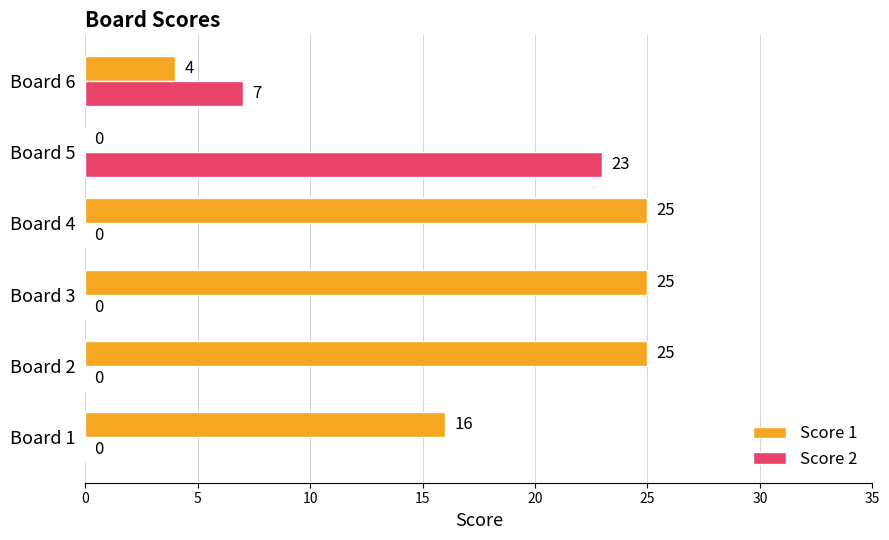

Between Board 4 and Board 6, which series saw the biggest shift?

Score 1